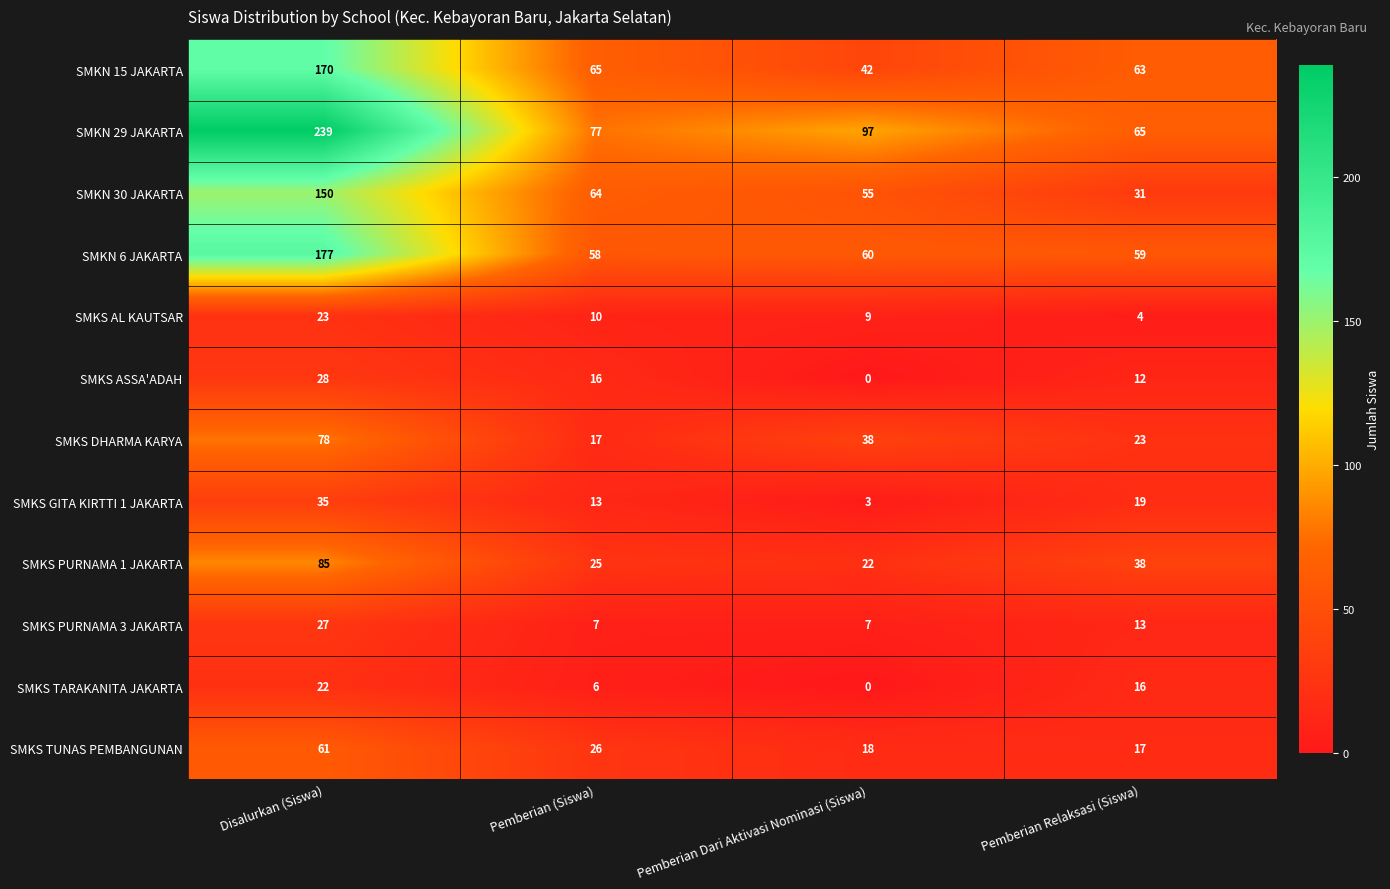

Rank the series by their maximum value, from highest to lowest.

SMKN 29 JAKARTA, SMKN 6 JAKARTA, SMKN 15 JAKARTA, SMKN 30 JAKARTA, SMKS PURNAMA 1 JAKARTA, SMKS DHARMA KARYA, SMKS TUNAS PEMBANGUNAN, SMKS GITA KIRTTI 1 JAKARTA, SMKS ASSA'ADAH, SMKS PURNAMA 3 JAKARTA, SMKS AL KAUTSAR, SMKS TARAKANITA JAKARTA